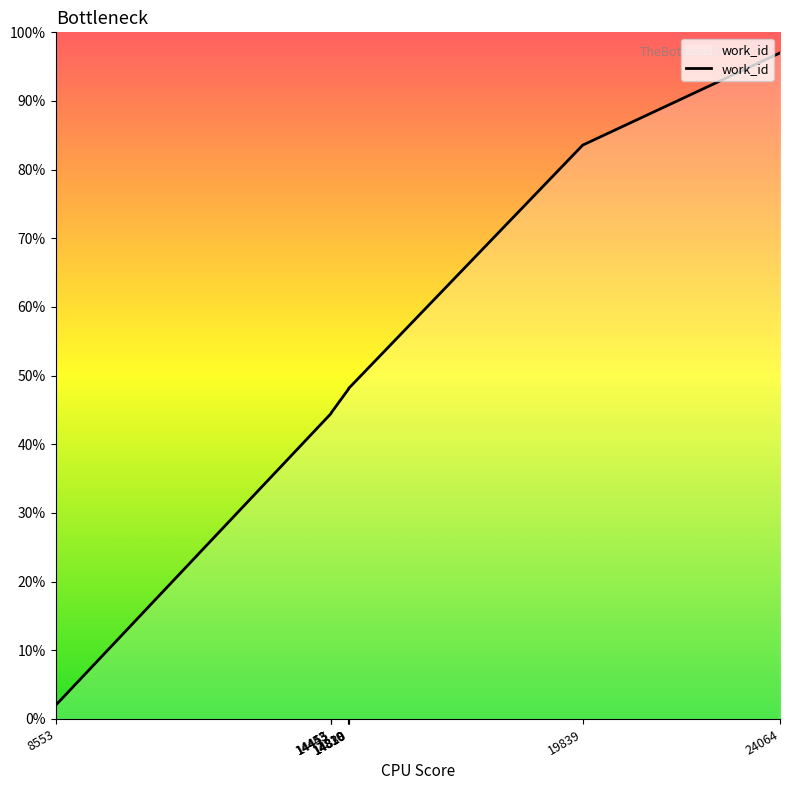

What is the difference between the maximum and minimum values?

95.0